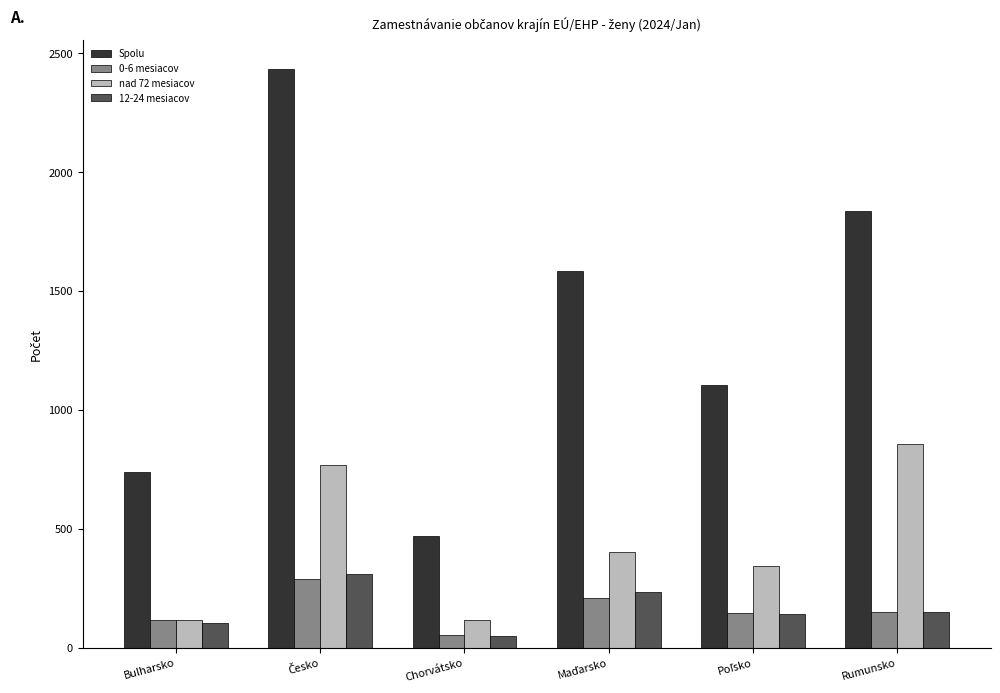

What is the difference between the maximum and second lowest values in the 0-6 mesiacov series?

174